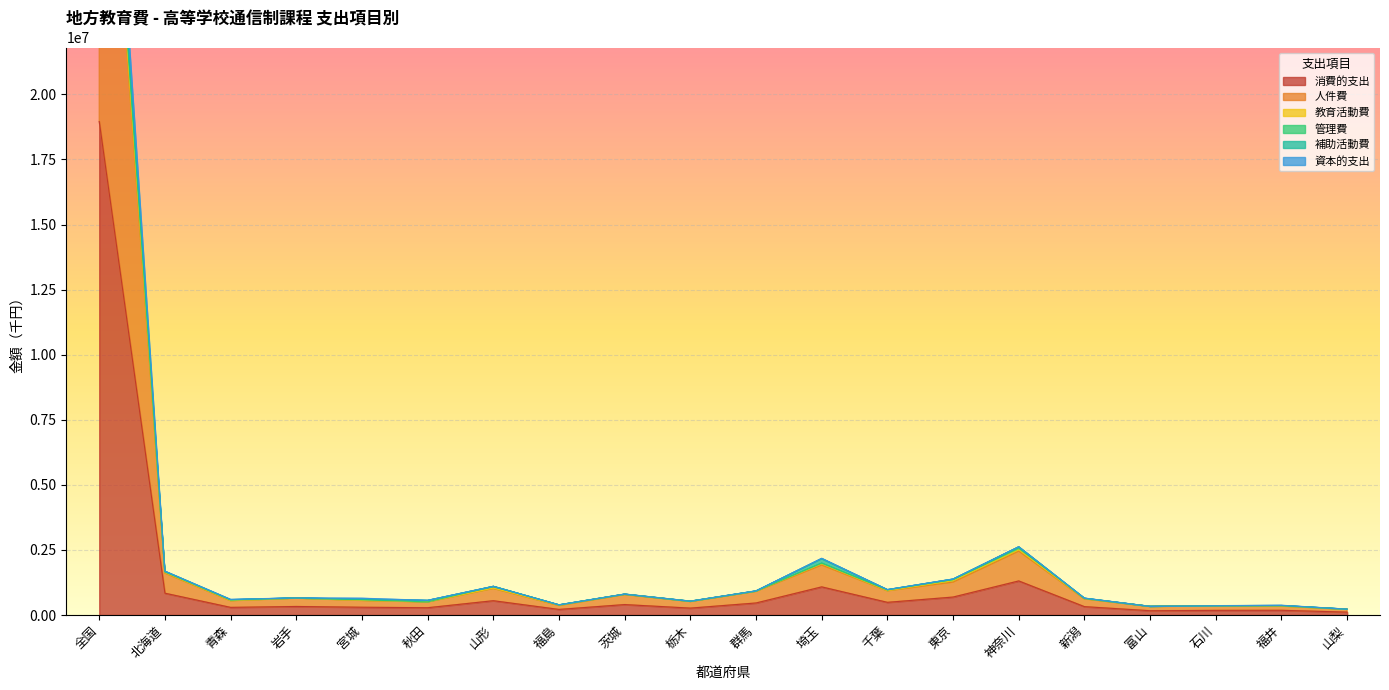

True or false: 教育活動費 and 資本的支出 cross at least once.

False